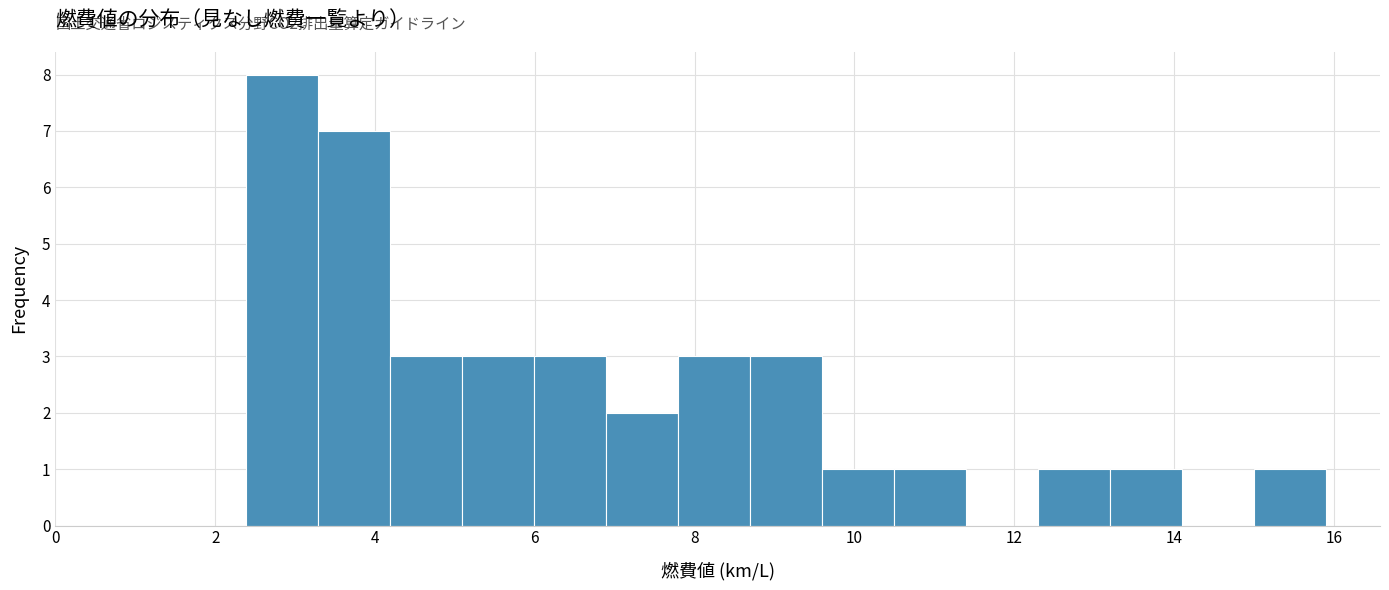

Which range on the x-axis has the tallest bar?

2.4 to 3.2